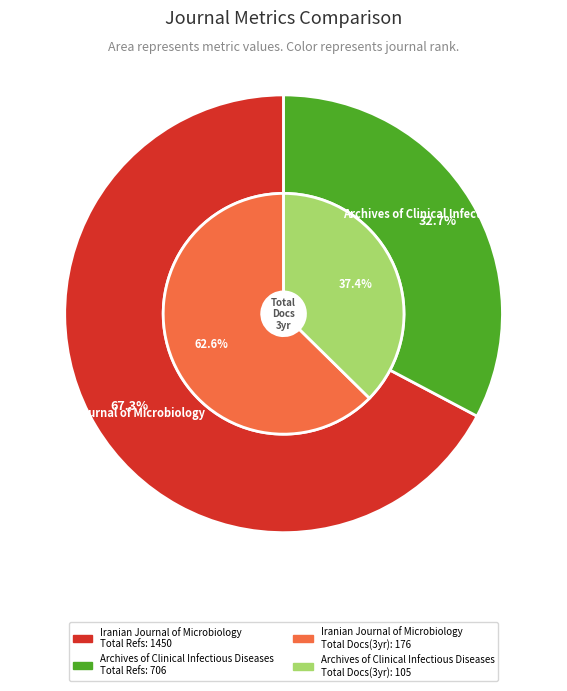

How many slices are in this pie chart?

2